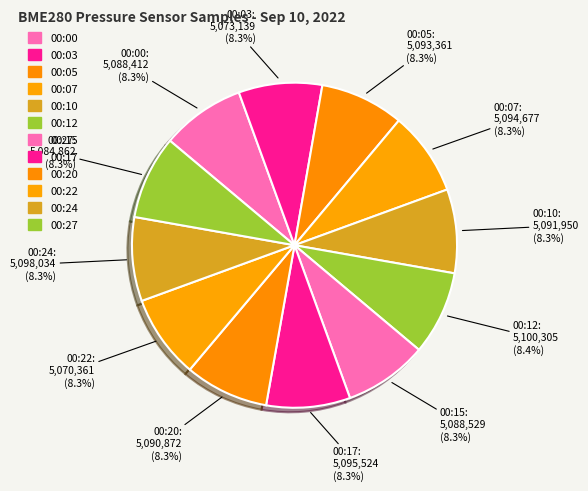

How many slices are in this pie chart?

12